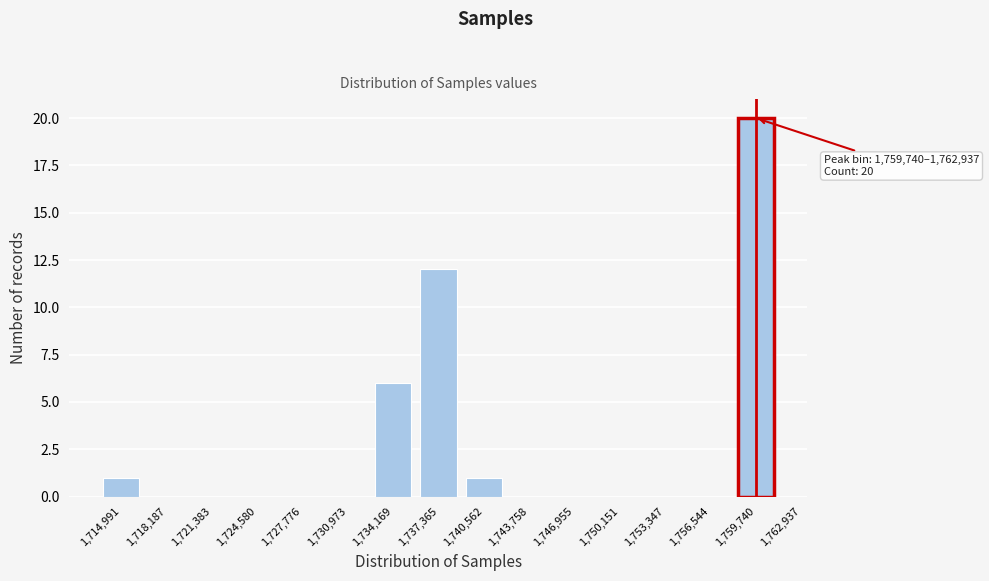

Reading left to right, list all the values displayed in this chart.

1,714,991=1	1,718,187=0	1,721,383=0	1,724,580=0	1,727,776=0	1,730,973=0	1,734,169=6	1,737,365=12	1,740,562=1	1,743,758=0	1,746,955=0	1,750,151=0	1,753,347=0	1,756,544=0	1,759,740=20